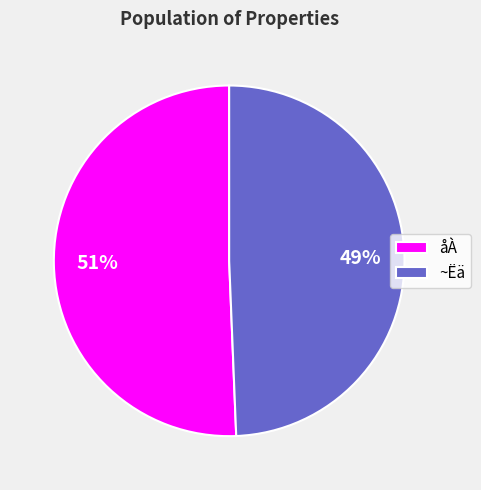

Do ~Ëä and åÀ together represent more than half of the pie?

Yes